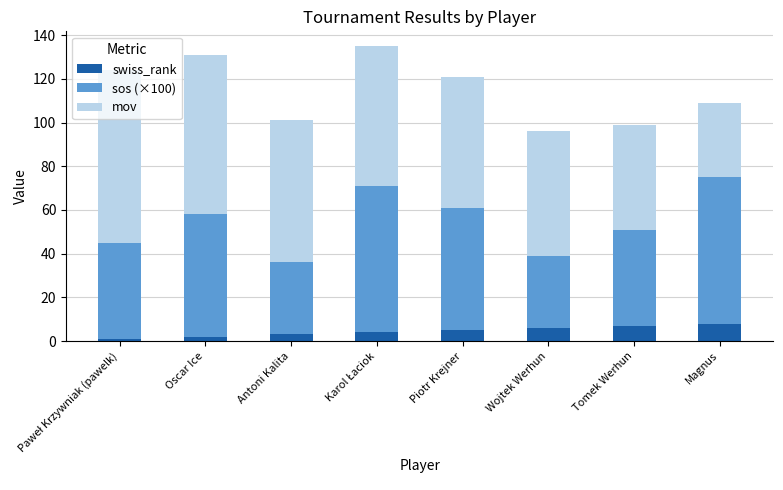

What is the maximum value for swiss_rank?

8.0